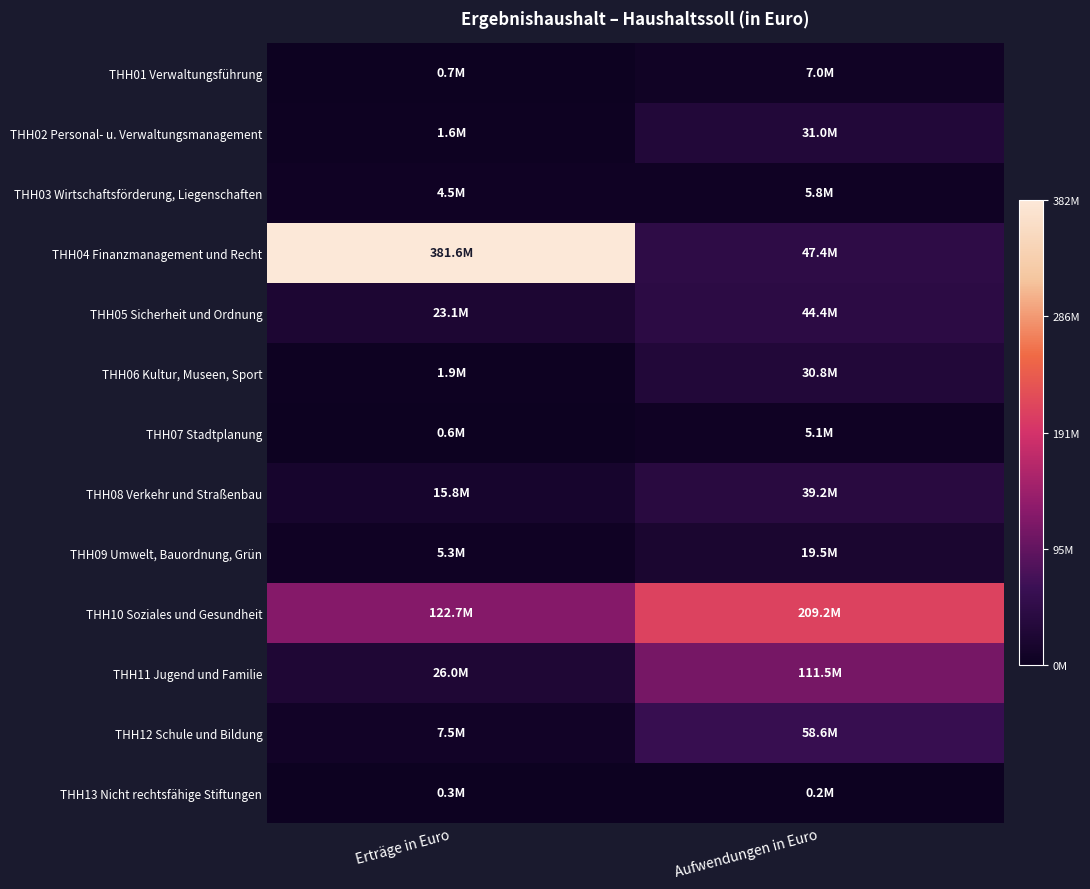

Rank the series by their maximum value, from lowest to highest.

THH13 Nicht rechtsfähige Stiftungen, THH07 Stadtplanung, THH03 Wirtschaftsförderung, Liegenschaften, THH01 Verwaltungsführung, THH09 Umwelt, Bauordnung, Grün, THH06 Kultur, Museen, Sport, THH02 Personal- u. Verwaltungsmanagement, THH08 Verkehr und Straßenbau, THH05 Sicherheit und Ordnung, THH12 Schule und Bildung, THH11 Jugend und Familie, THH10 Soziales und Gesundheit, THH04 Finanzmanagement und Recht